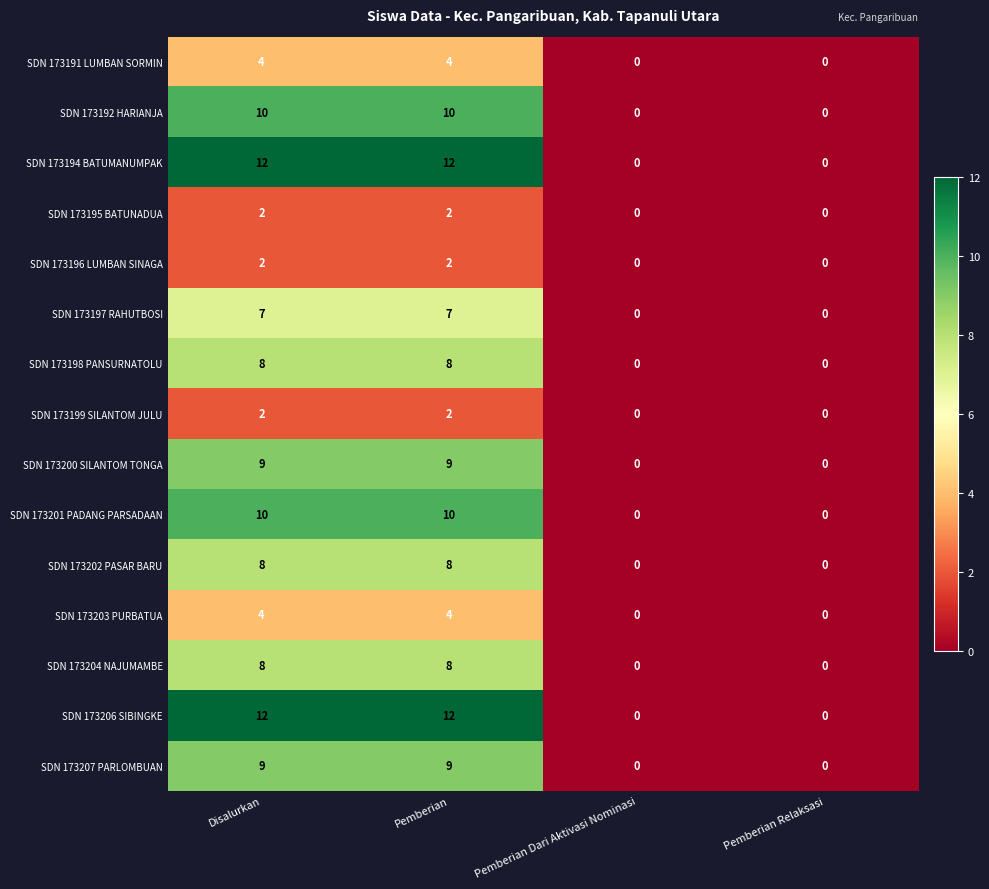

What is the sum of all SDN 173197 RAHUTBOSI values?

14